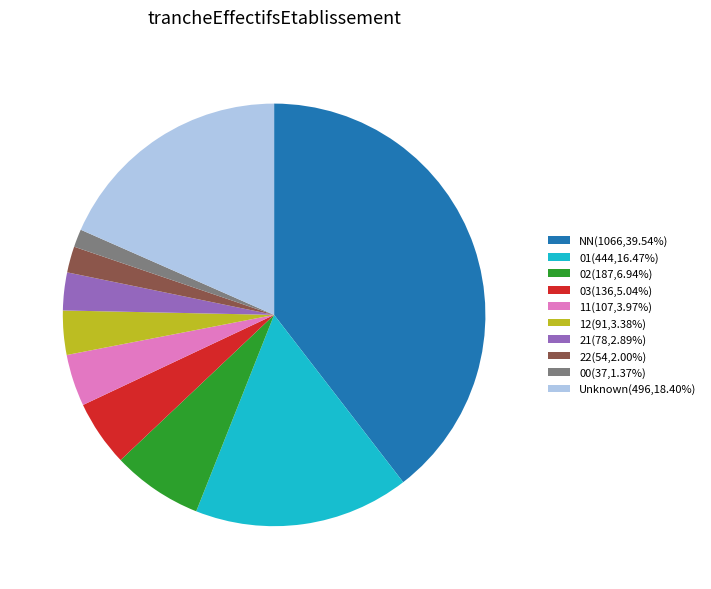

Is 22(54,2.00%) the majority of the pie?

No